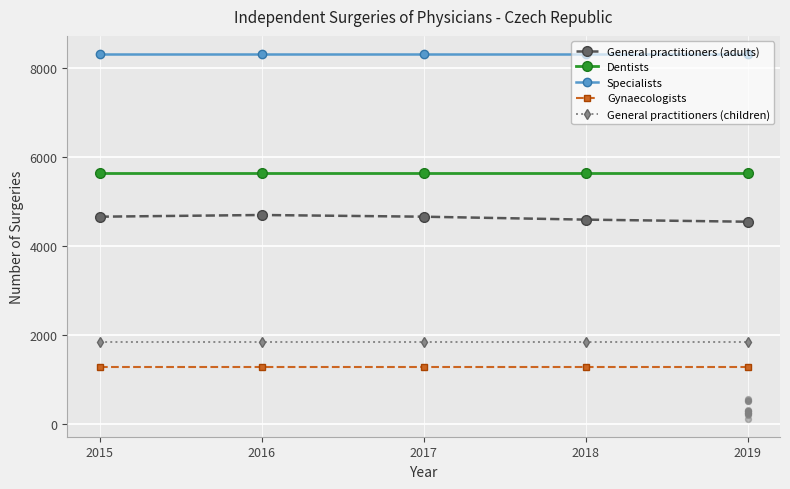

At which category is the sum across all series the highest?

2016